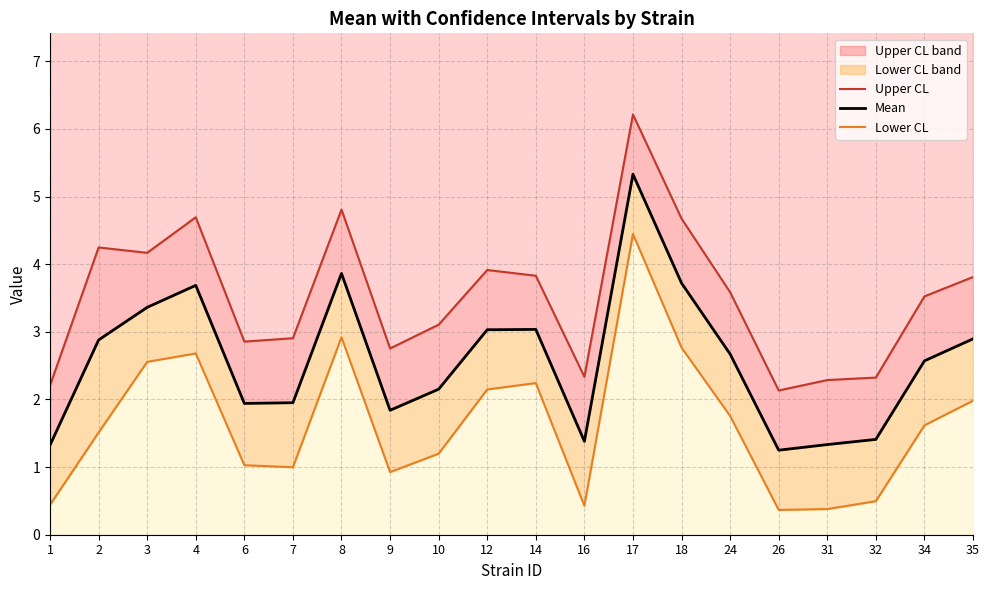

How many values in the Lower CL series exceed 1?

13